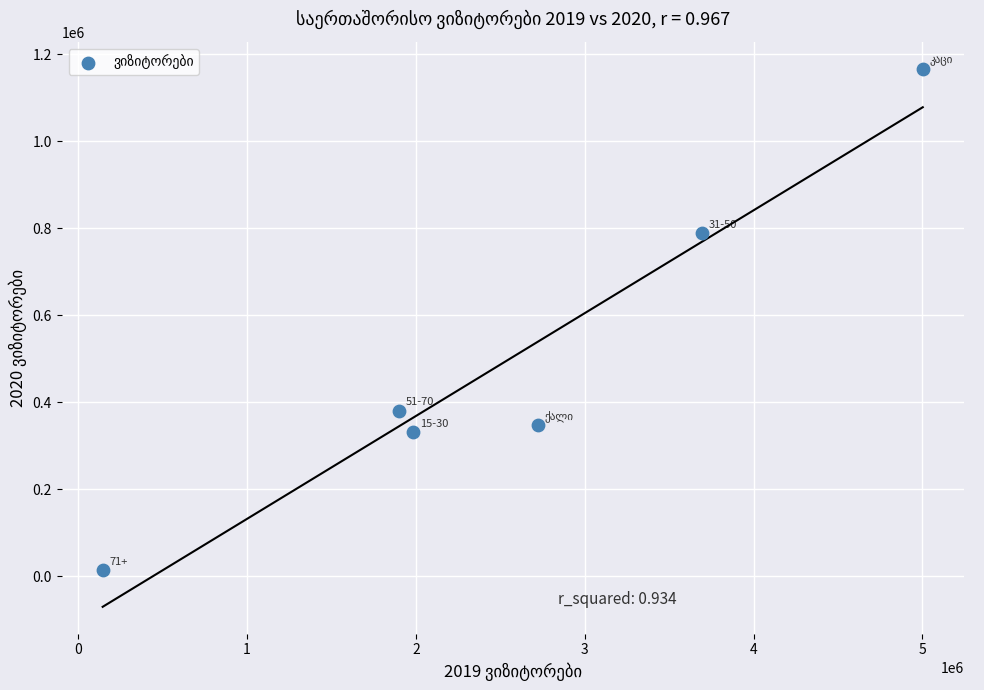

What is the range of Y values (max minus min)?

1153086